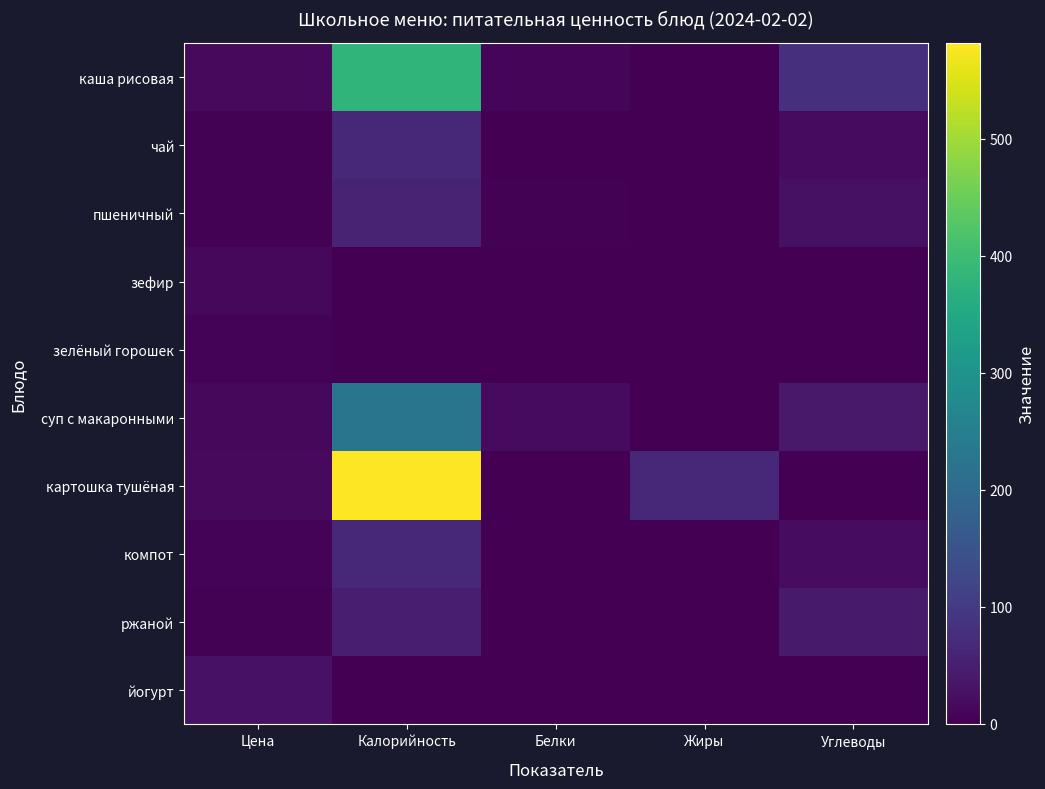

Reading left to right, transcribe all the data shown in this chart.

каша рисовая: Цена=13.7	Калорийность=381.0	Белки=8.4	Жиры=2.0	Углеводы=80.0
чай: Цена=2.4	Калорийность=65.0	Белки=0.2	Жиры=0.0	Углеводы=17.0
пшеничный: Цена=2.9	Калорийность=56.0	Белки=4.0	Жиры=1.0	Углеводы=27.0
зефир: Цена=12.2	Калорийность=0.0	Белки=0.0	Жиры=0.0	Углеводы=0.0
зелёный горошек: Цена=4.7	Калорийность=0.0	Белки=0.0	Жиры=0.0	Углеводы=0.0
суп с макаронными: Цена=12.9	Калорийность=225.7	Белки=16.8	Жиры=1.0	Углеводы=38.9
картошка тушёная: Цена=14.9	Калорийность=581.4	Белки=0.4	Жиры=64.2	Углеводы=0.6
компот: Цена=4.8	Калорийность=65.0	Белки=0.1	Жиры=0.0	Углеводы=19.0
ржаной: Цена=2.8	Калорийность=49.2	Белки=0.2	Жиры=0.0	Углеводы=43.1
йогурт: Цена=28.0	Калорийность=0.0	Белки=0.0	Жиры=0.0	Углеводы=0.0